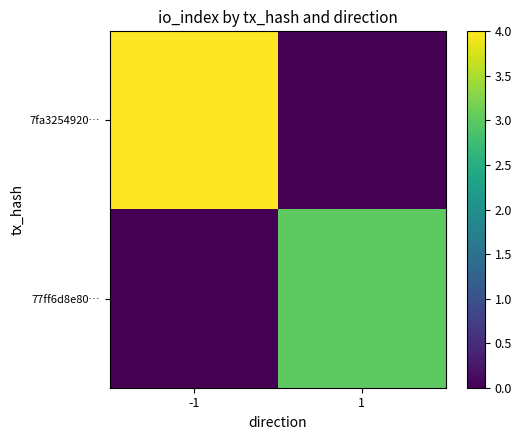

At how many categories does at least one series exceed 0?

2